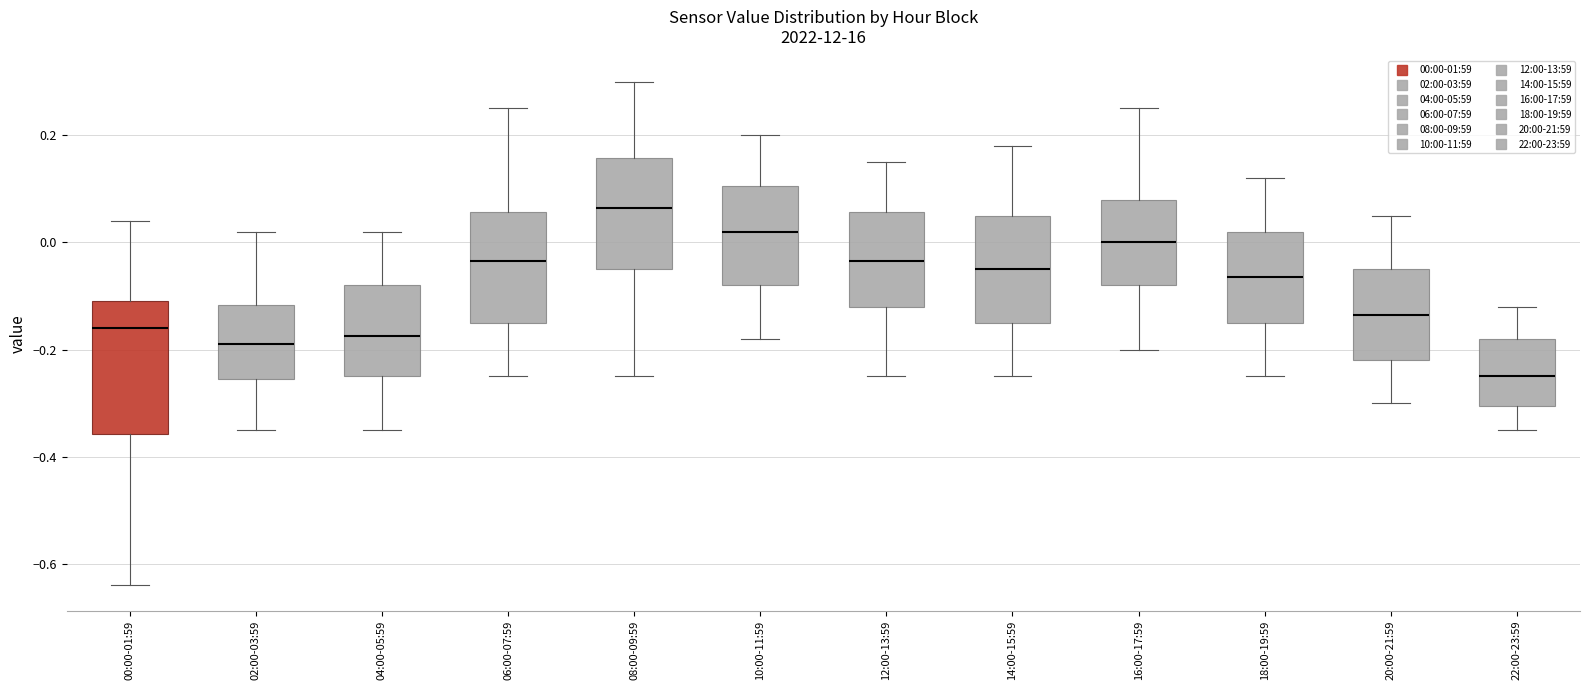

Which box has the highest median line?

08:00-09:59